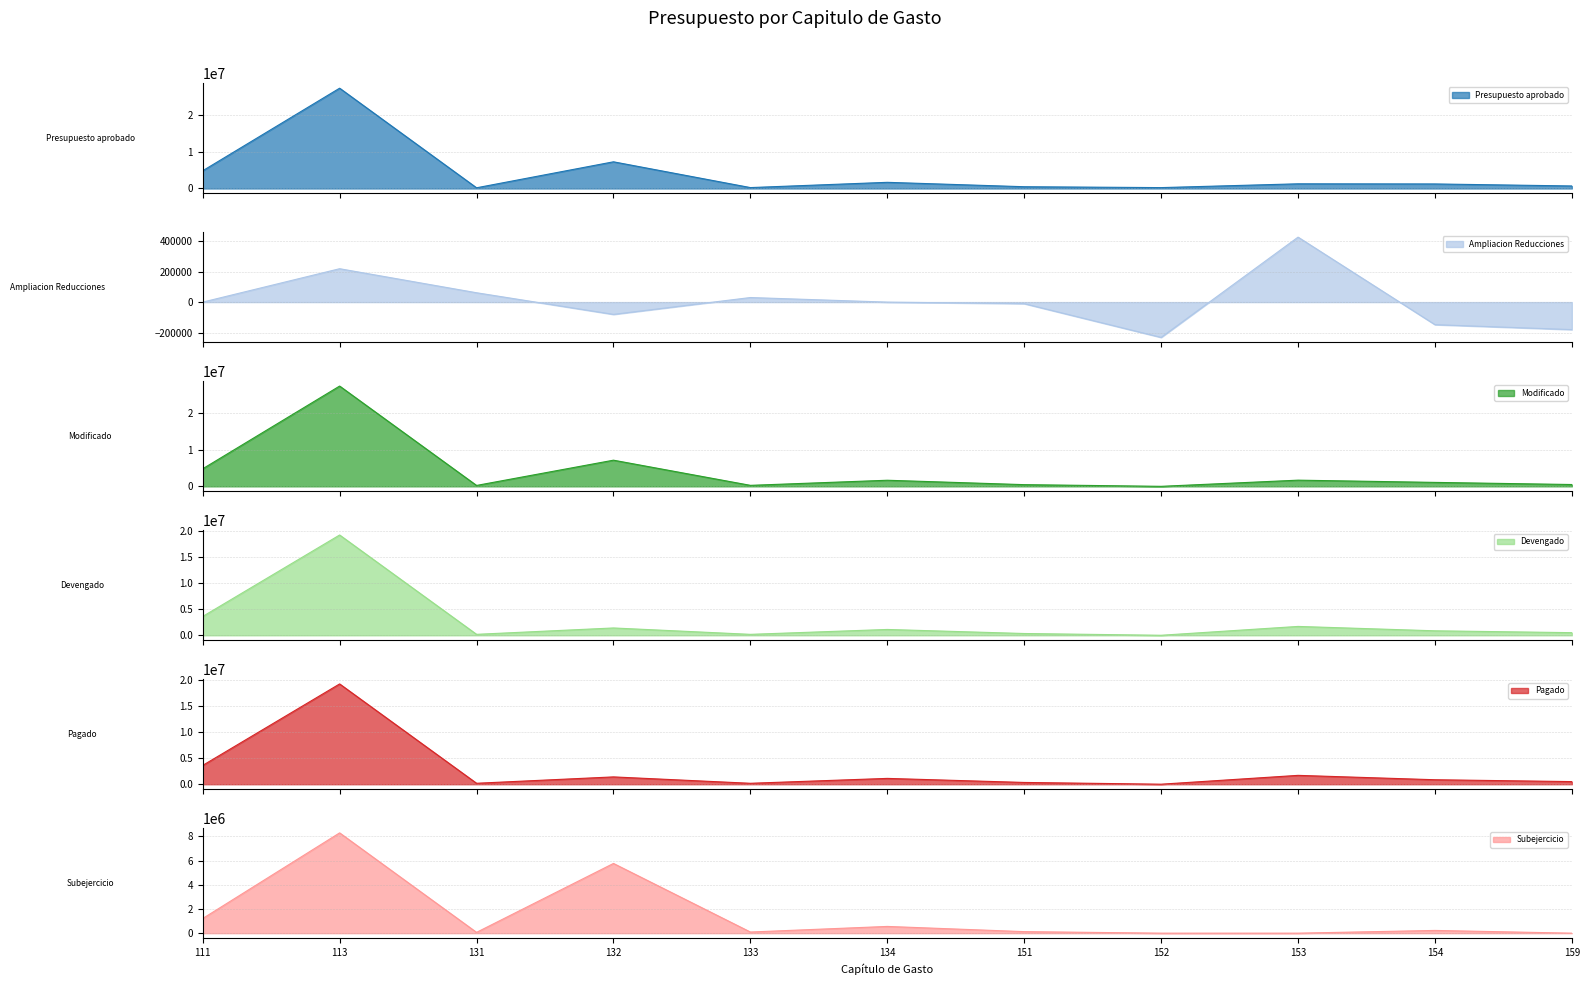

After their last crossing, which series has the higher values: Subejercicio or Devengado?

Devengado